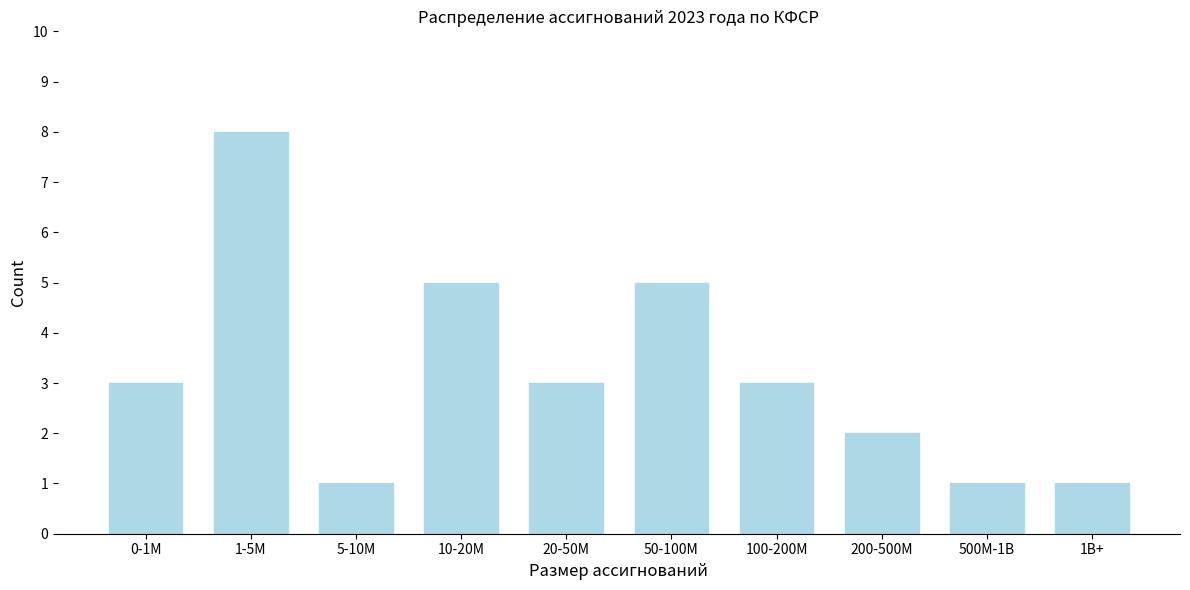

Reading right to left, transcribe all the data shown in this chart.

1B+=1	500M-1B=1	200-500M=2	100-200M=3	50-100M=5	20-50M=3	10-20M=5	5-10M=1	1-5M=8	0-1M=3